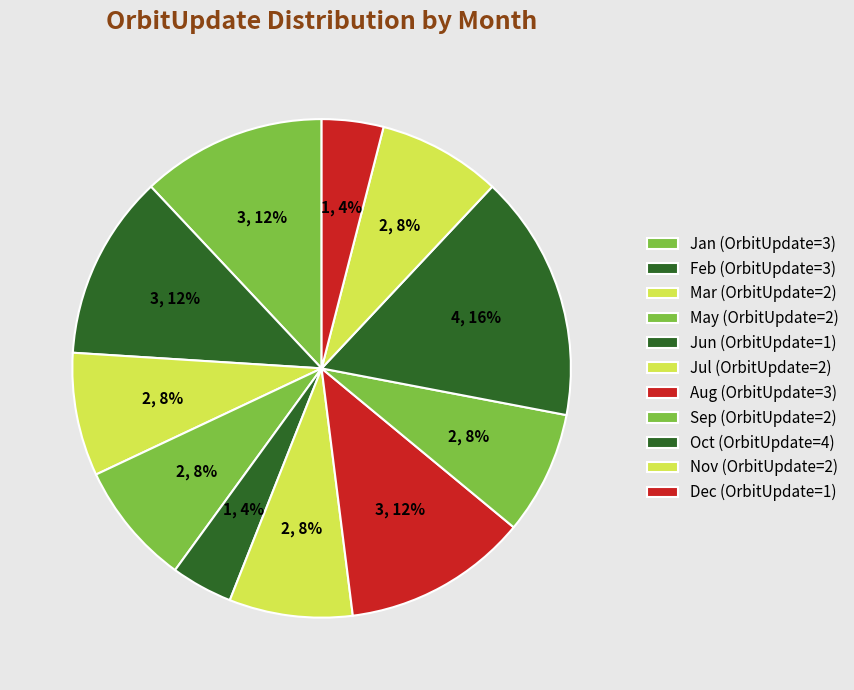

How many segments does this pie chart have?

11